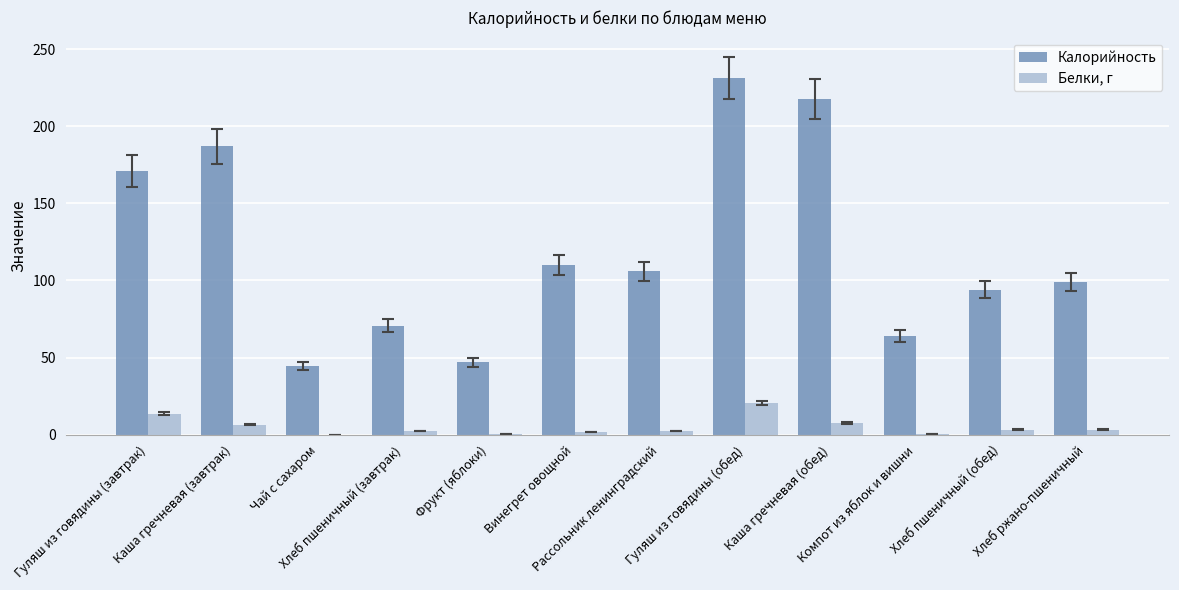

At which category is the sum across all series the highest?

Гуляш из говядины (обед)